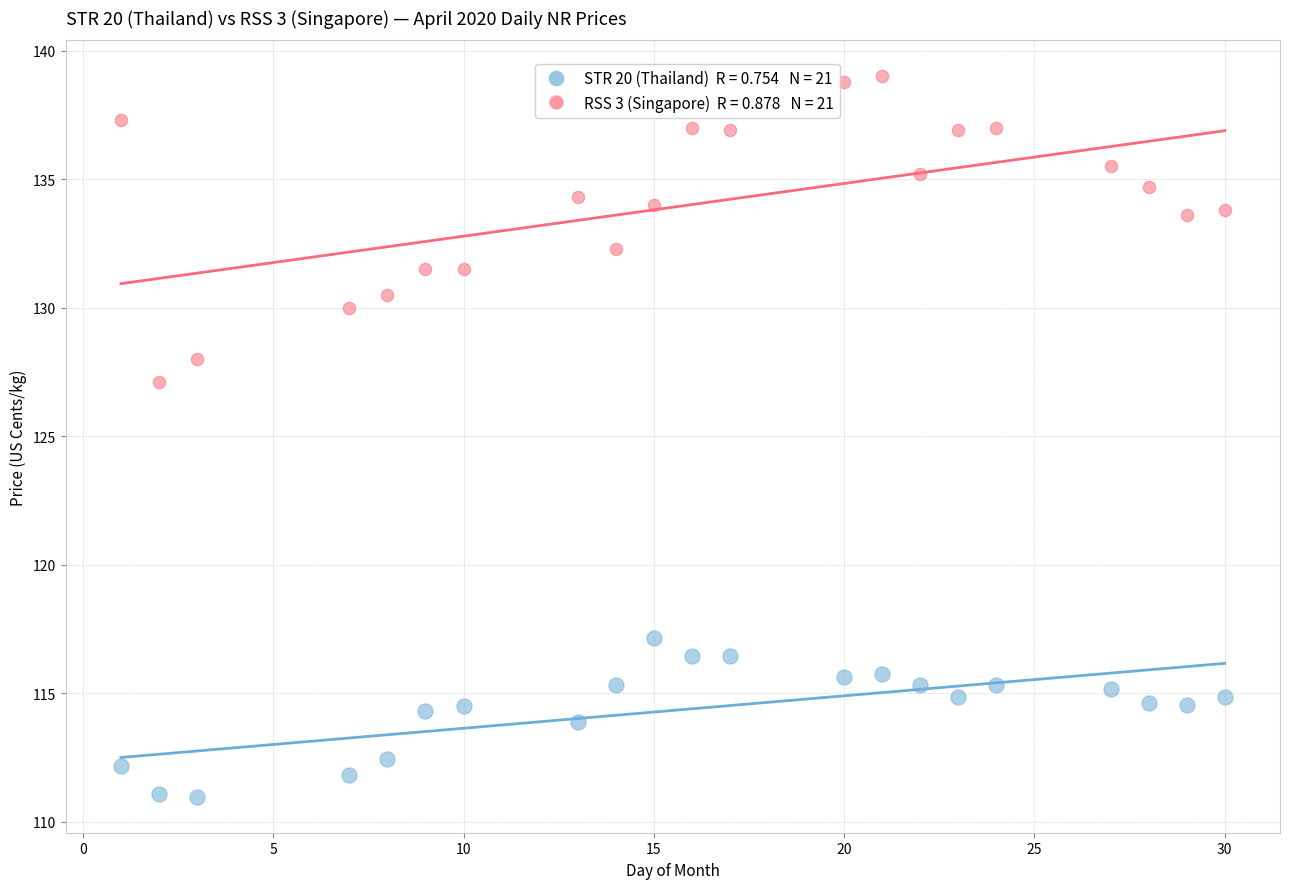

Across all data points, what is the range of Y values (max minus min)?

28.0